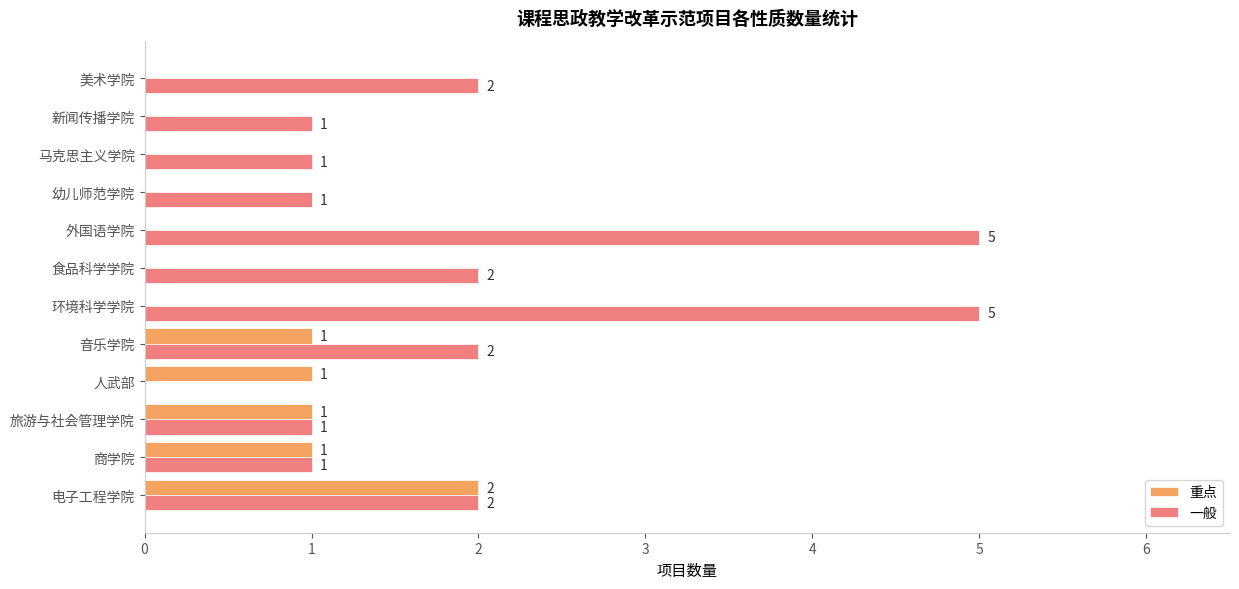

How many categories are shown in the chart?

12